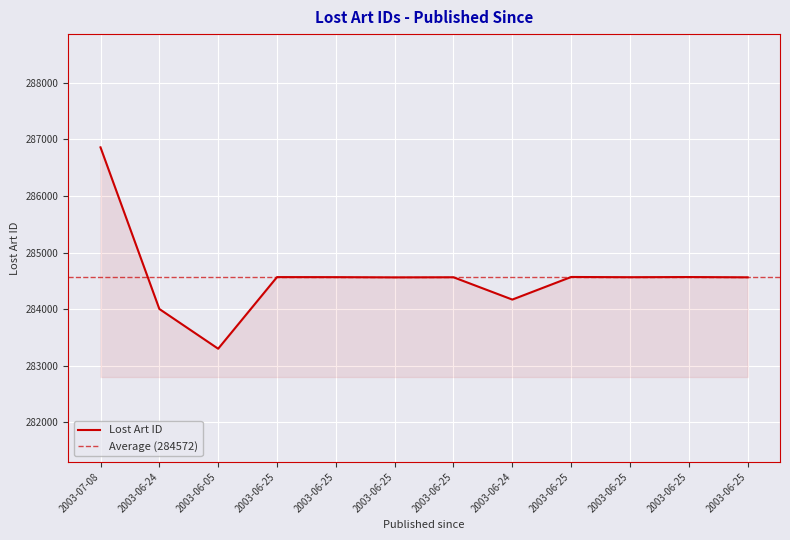

What is the label of the 2nd point from the right?

2003-06-25